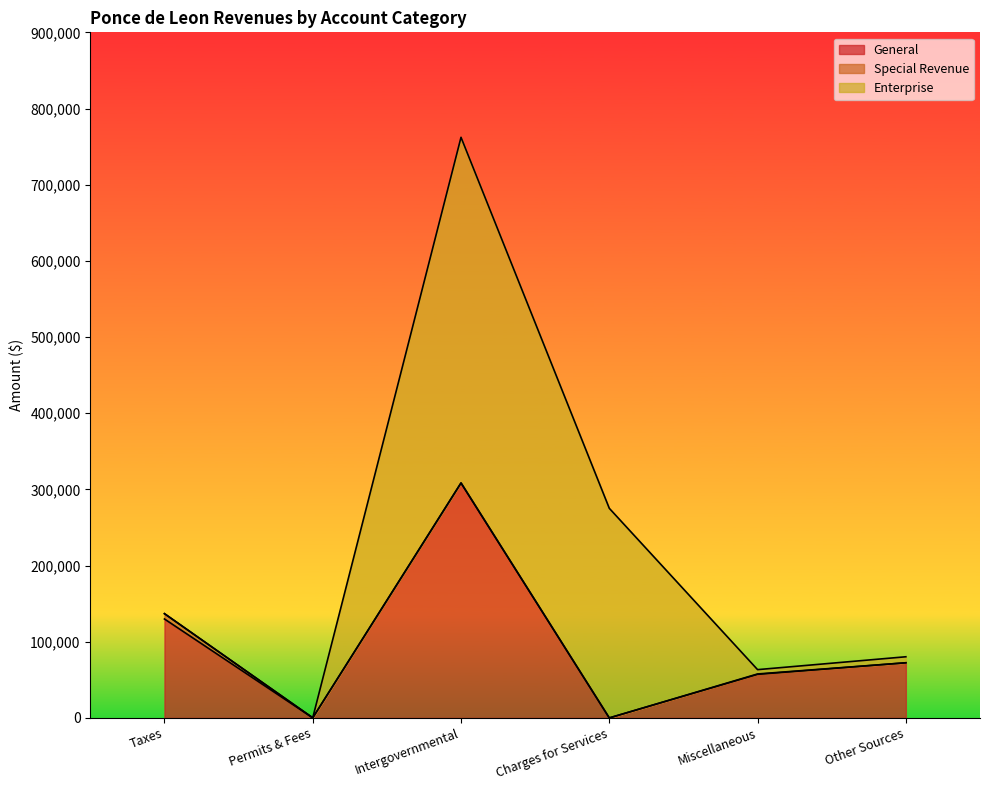

What is the sum of the Account Total values at Taxes and Other Sources?

217145